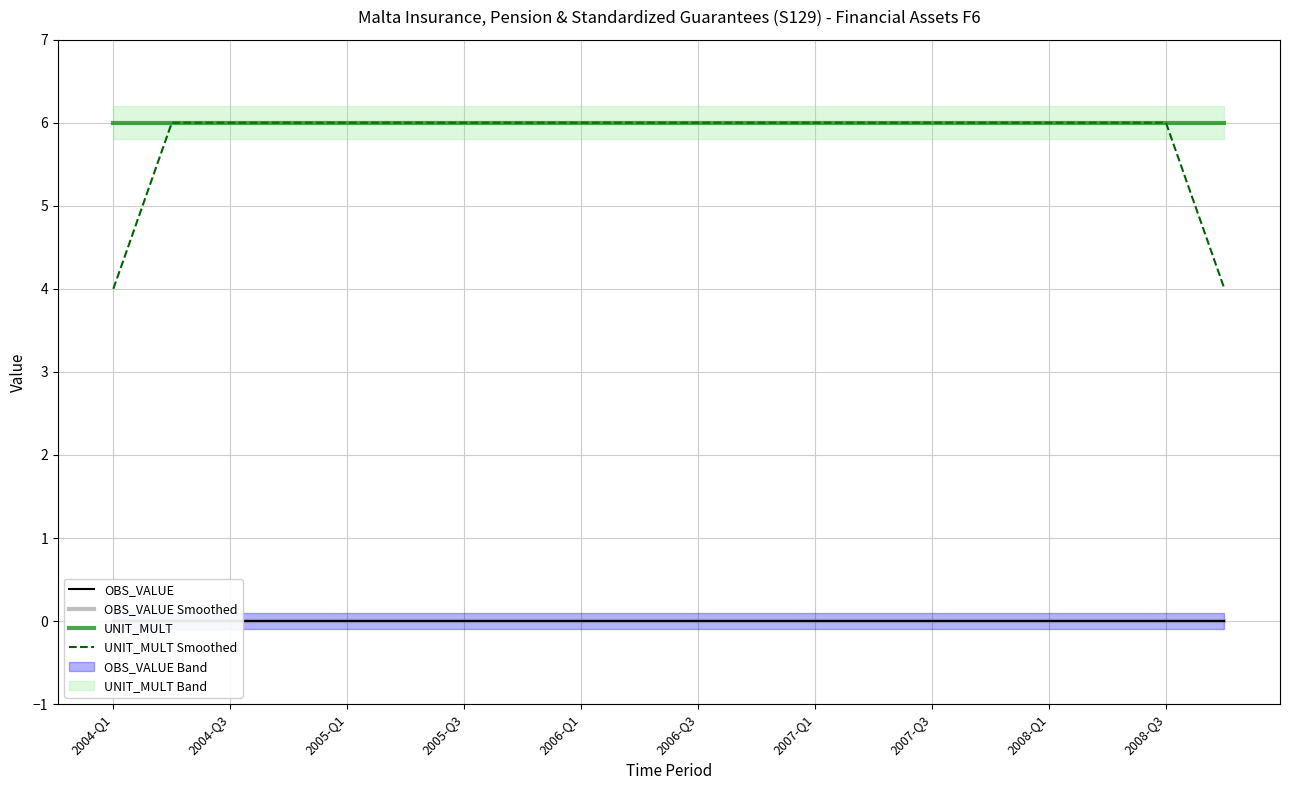

What is the minimum value for UNIT_MULT?

6